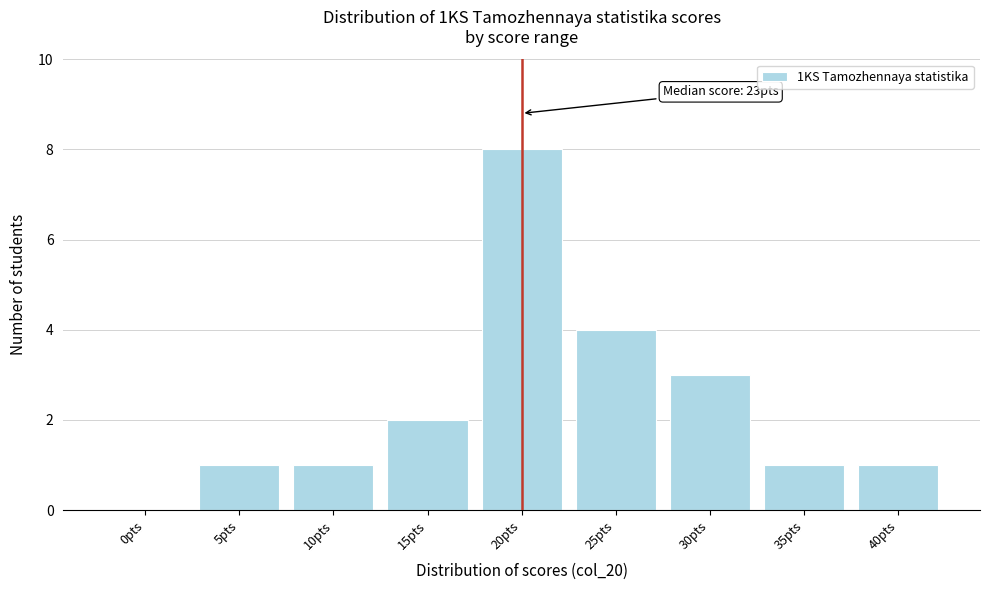

Reading left to right, transcribe all the data shown in this chart.

0pts=0	5pts=1	10pts=1	15pts=2	20pts=8	25pts=4	30pts=3	35pts=1	40pts=1